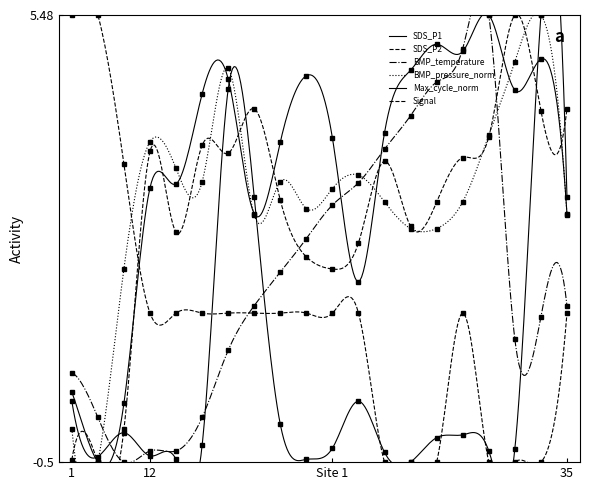

What is the sum of all Signal values?

27.9